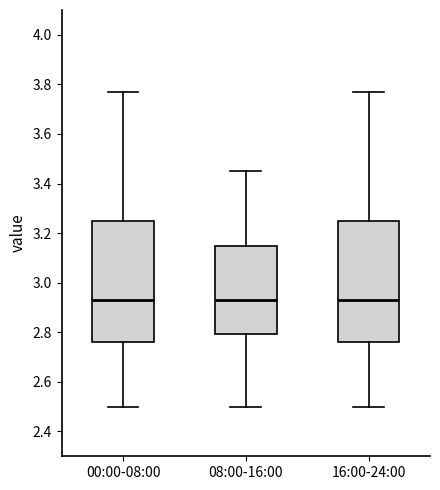

Reading left to right, transcribe this box plot: for each box, give where its median line is, the range the box spans, and where its two whiskers end, as read against the y-axis. The values are not printed on the chart, so give them approximately, as read against the axis.

00:00-08:00: median 2.94, box 2.76 to 3.24, whiskers 2.50 to 3.78
08:00-16:00: median 2.94, box 2.80 to 3.14, whiskers 2.50 to 3.46
16:00-24:00: median 2.94, box 2.76 to 3.24, whiskers 2.50 to 3.78